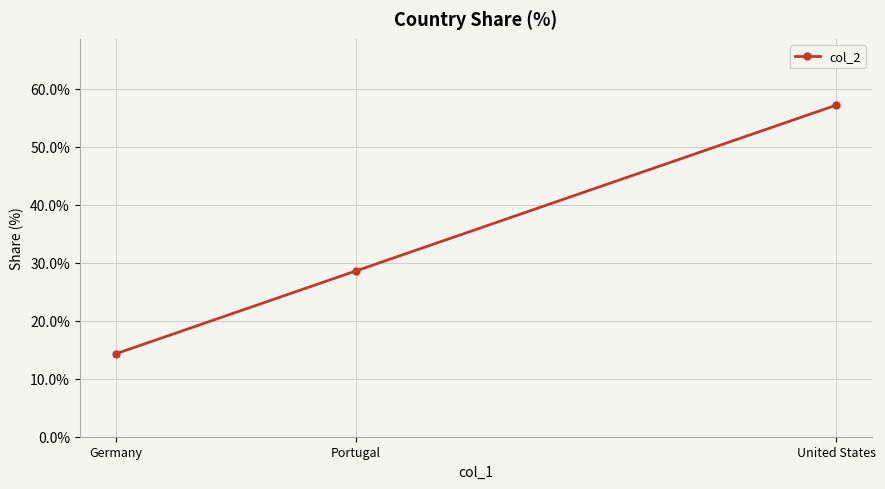

At which category does the chart reach its minimum across all series?

Germany